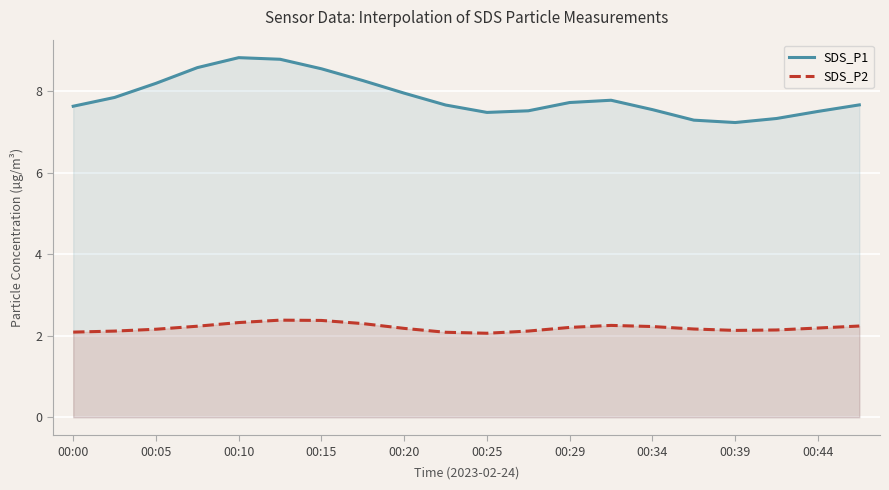

True or false: SDS_P2 has more than 2 points higher than both neighbors.

False